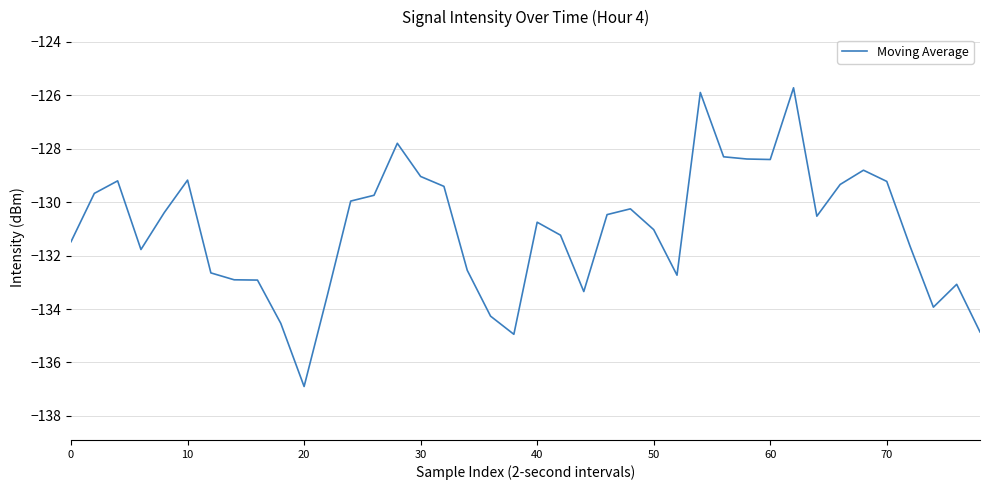

What is the greatest value displayed?

-125.7